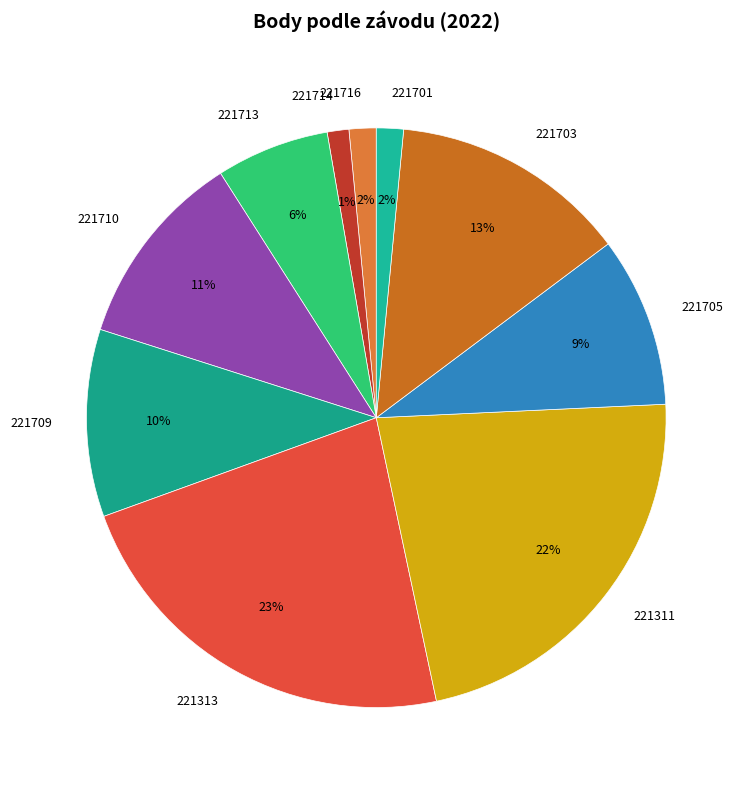

Which has a higher value, 221313 or 221710?

221313